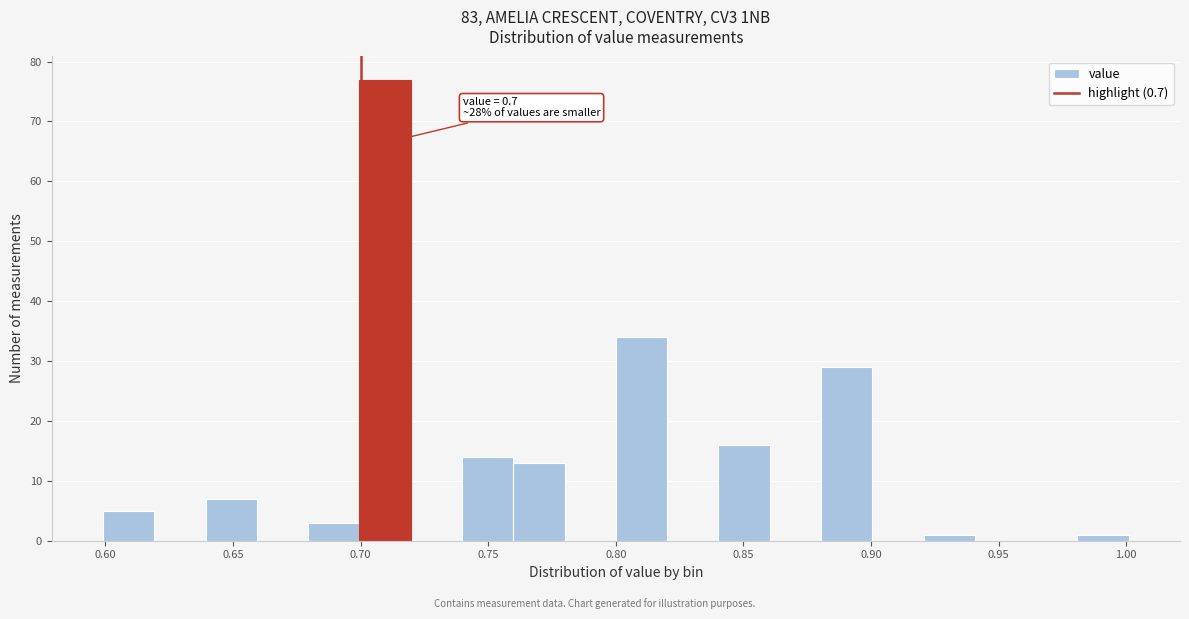

Which range on the x-axis has the tallest bar?

0.70 to 0.72